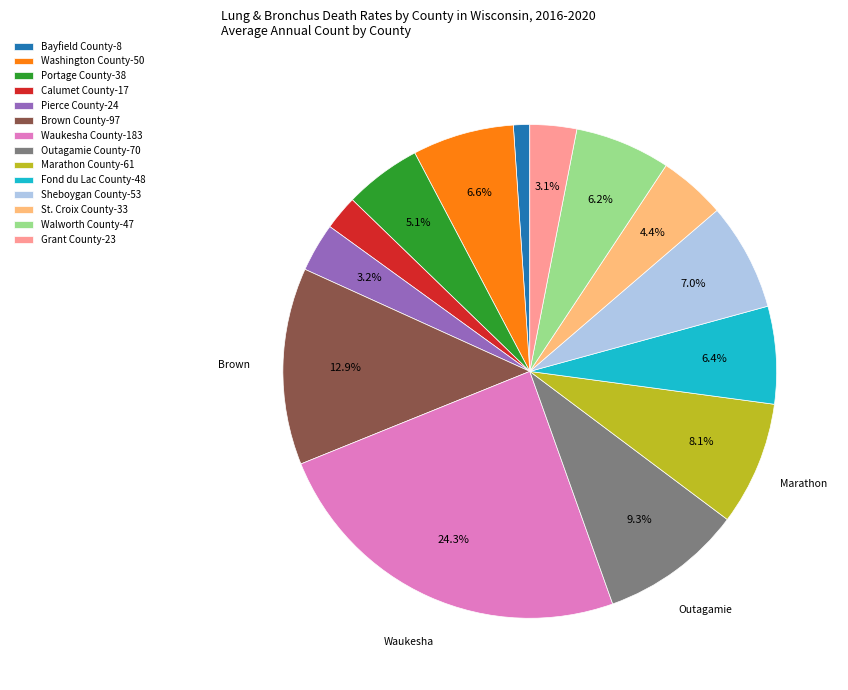

How much of the chart is everything except Portage County-38?

94.9%